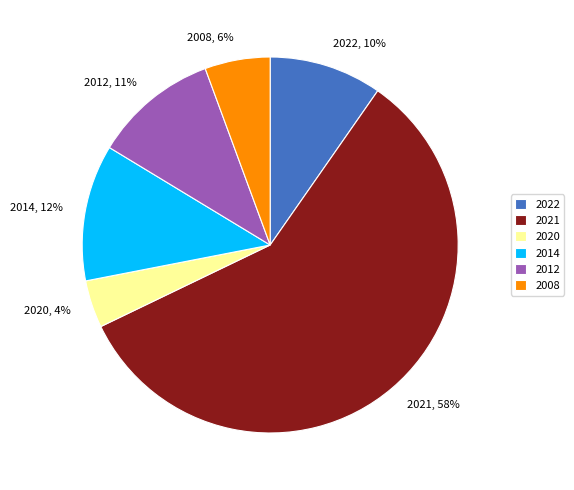

What is the majority slice?

2021